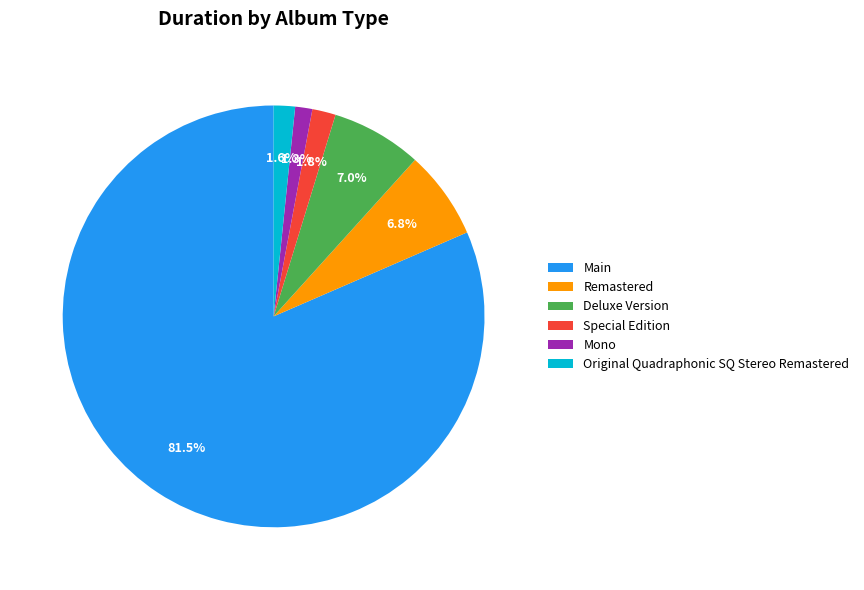

Which category has the biggest portion of the pie?

Main